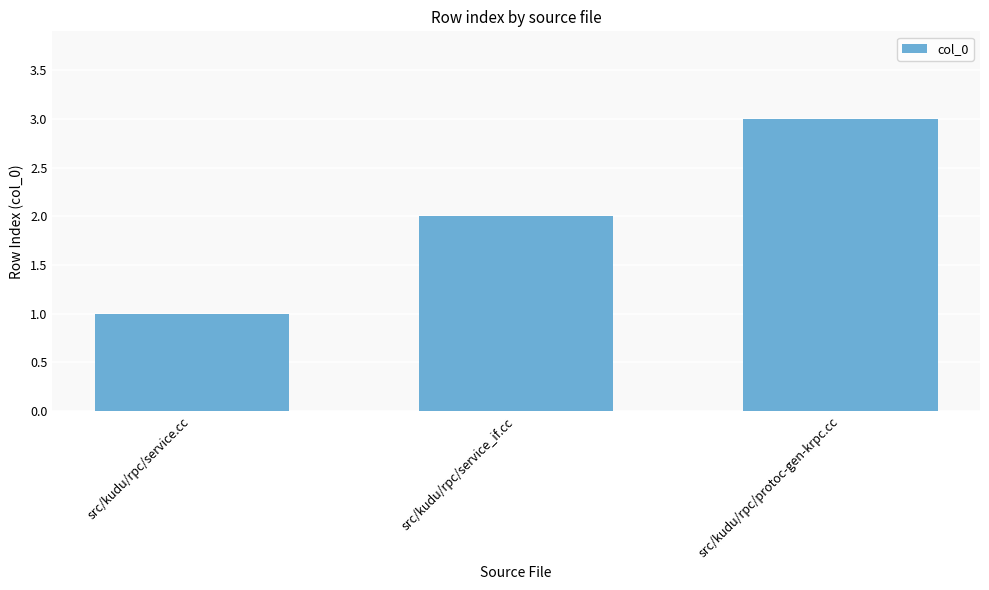

What position from the right is src/kudu/rpc/service_if.cc?

2